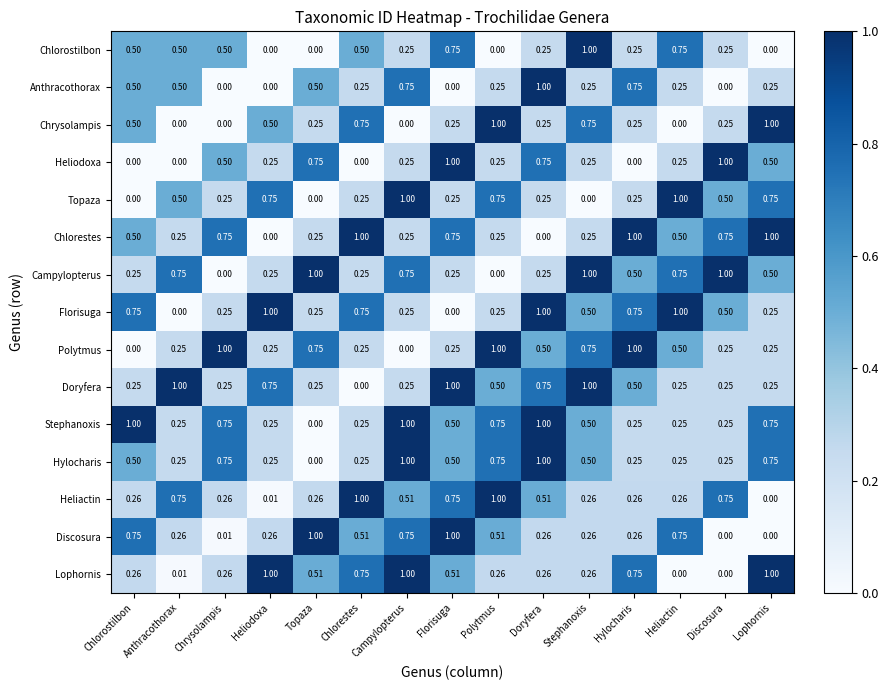

Is the value of Chlorestes at Chlorostilbon greater than the value of Chlorostilbon at Campylopterus?

Yes